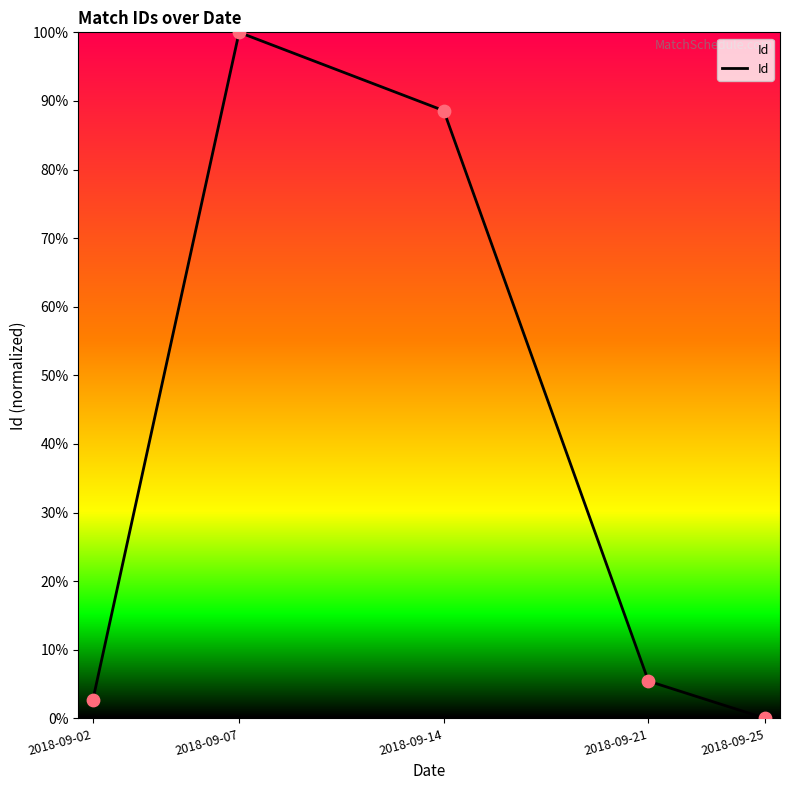

Approximately how many times larger is the value at 2018-09-21 compared to 2018-09-02?

2.0